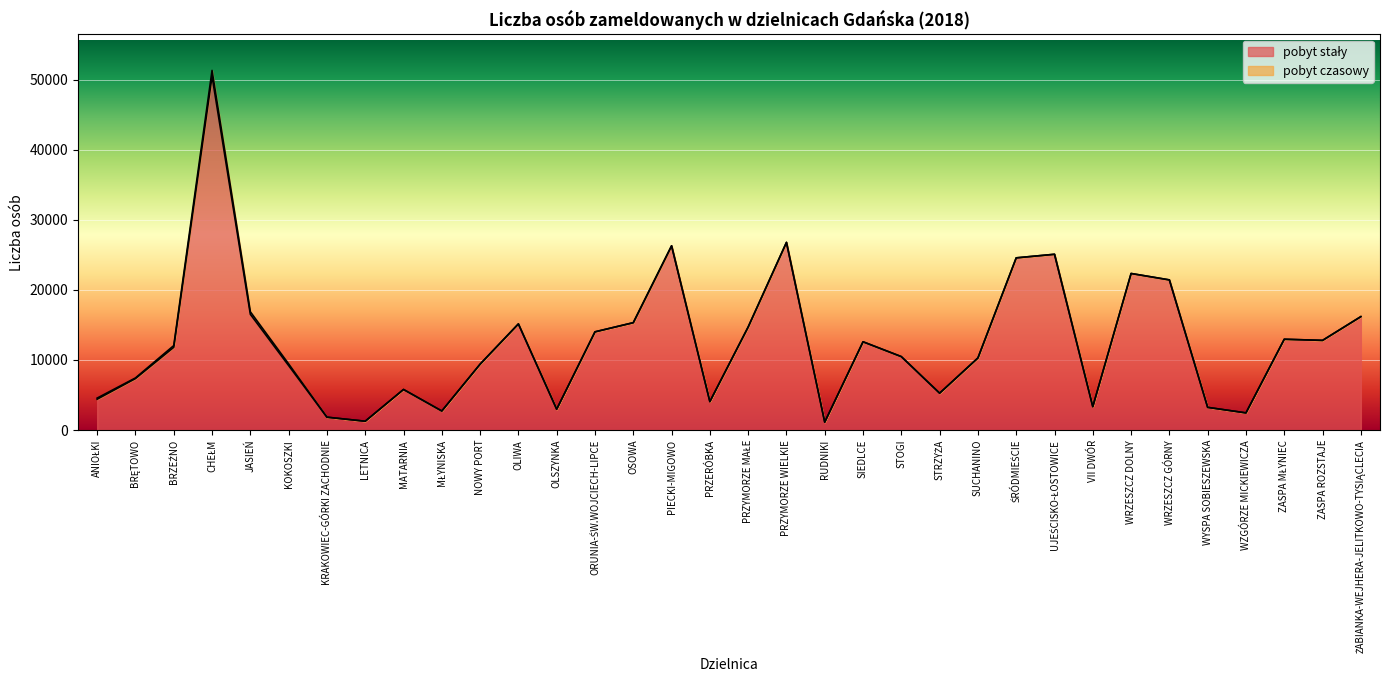

The value at WRZESZCZ DOLNY is 22339. True or false?

True